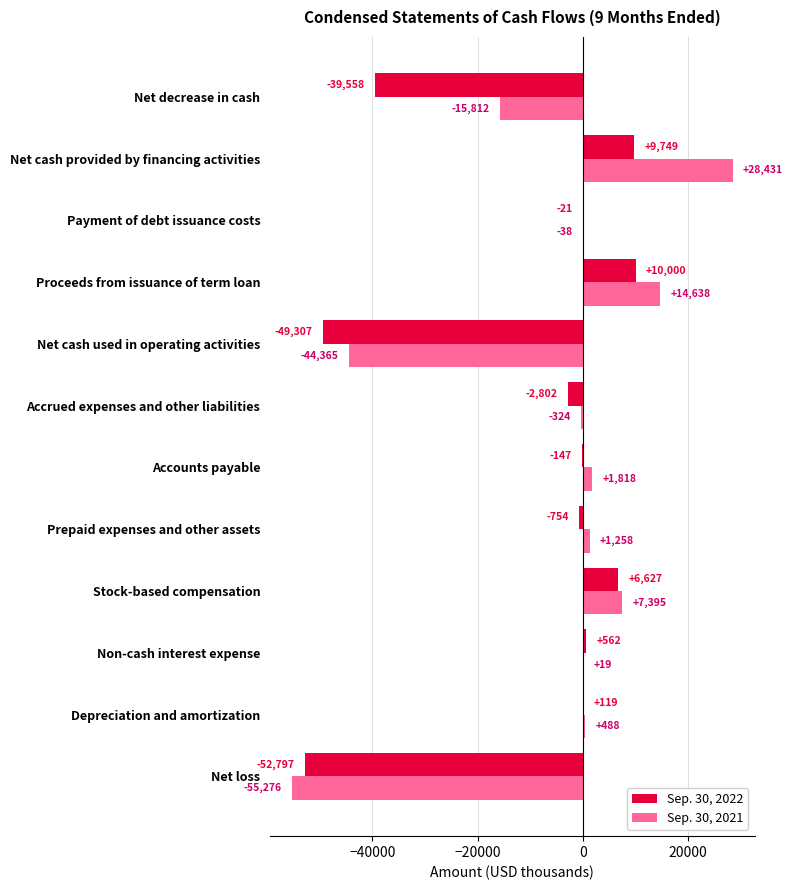

How many positive values does the Sep. 30, 2022 series have?

5